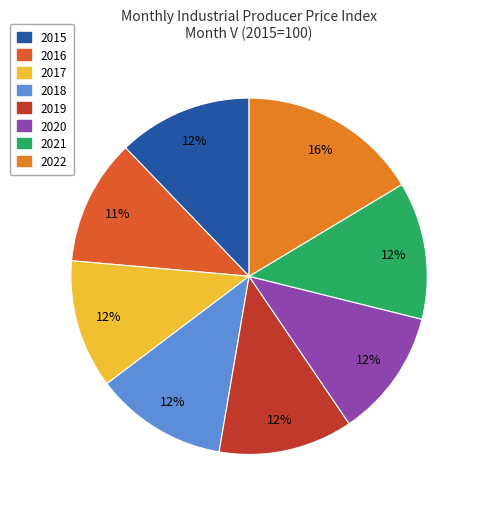

Which slice is the smallest?

2016